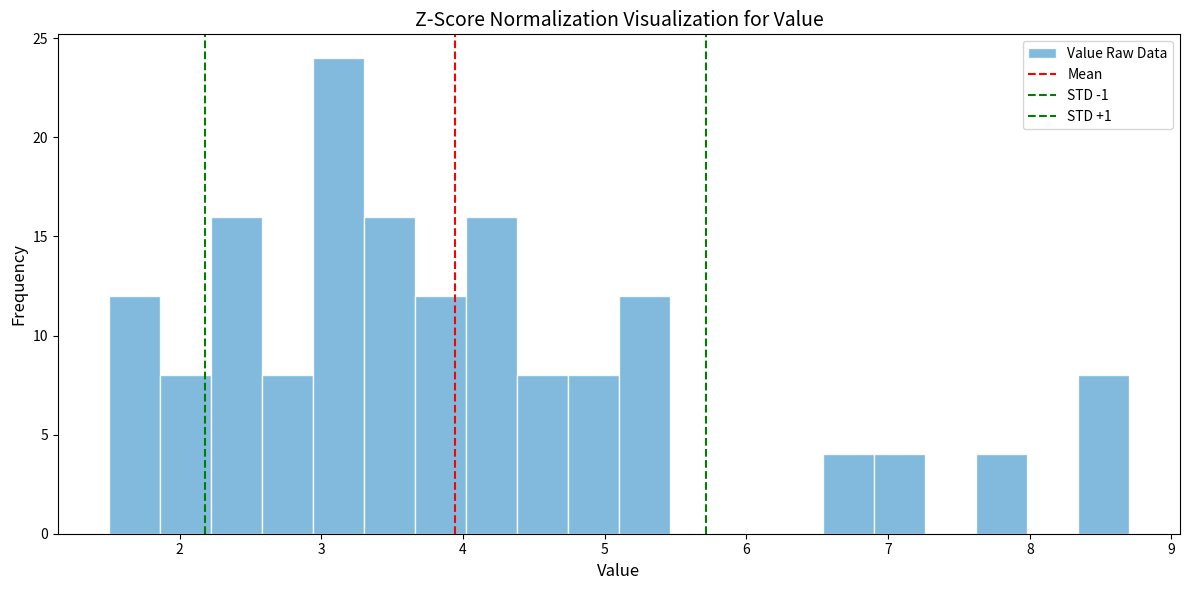

Around what value on the x-axis is the tallest bar? Give the approximate position of its centre, as read against the axis.

3.1